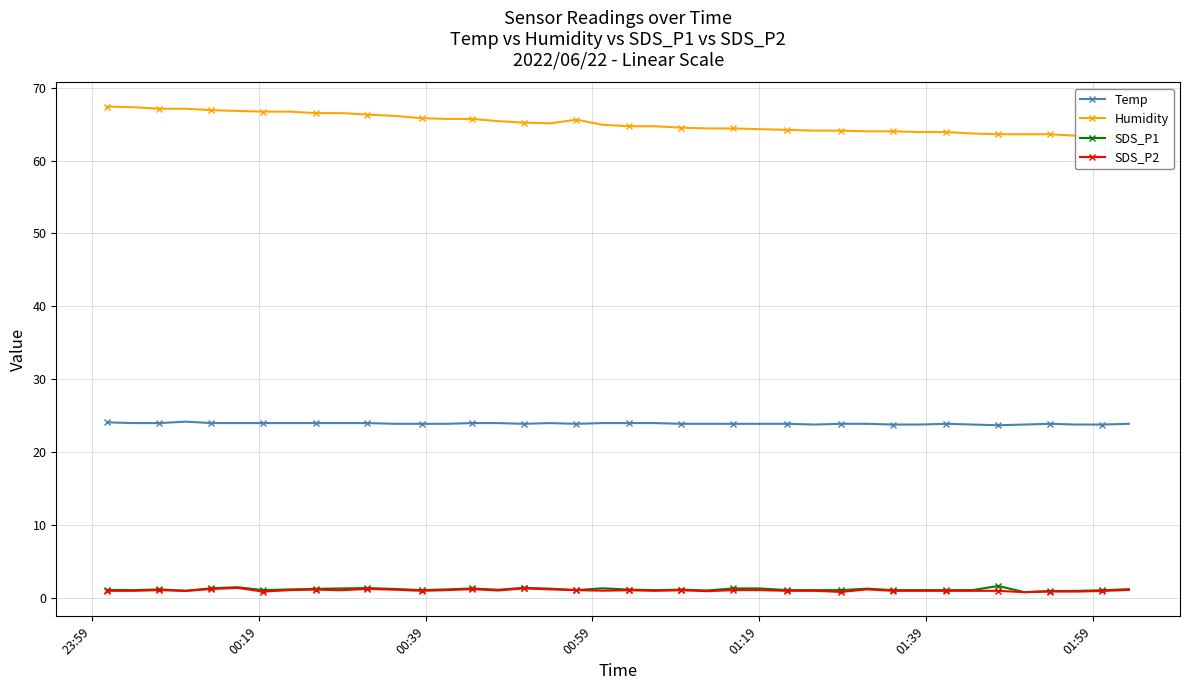

What is the minimum value shown in the chart?

0.8